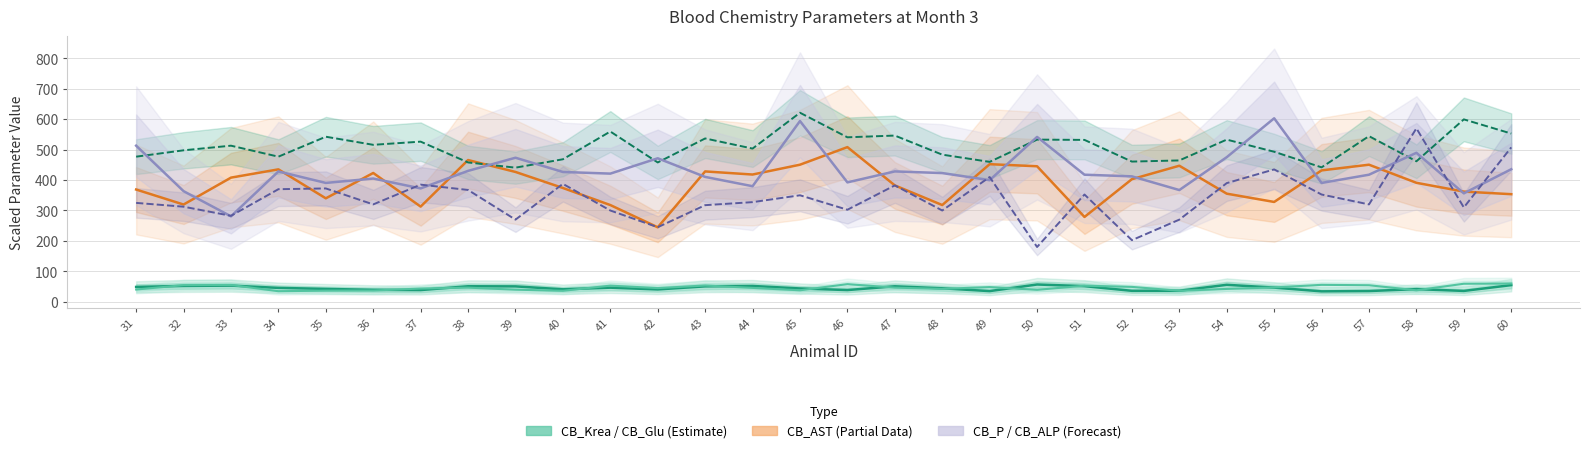

What is the value of the CB_ALP_Month_3 point at the 14th from the left?

327.5